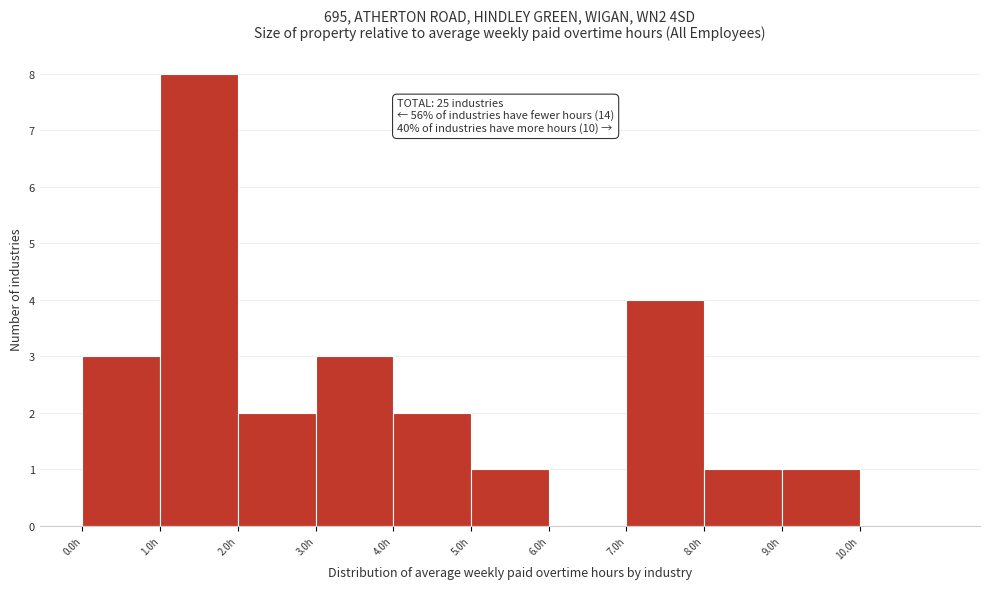

Which range on the x-axis has the tallest bar?

1 to 2